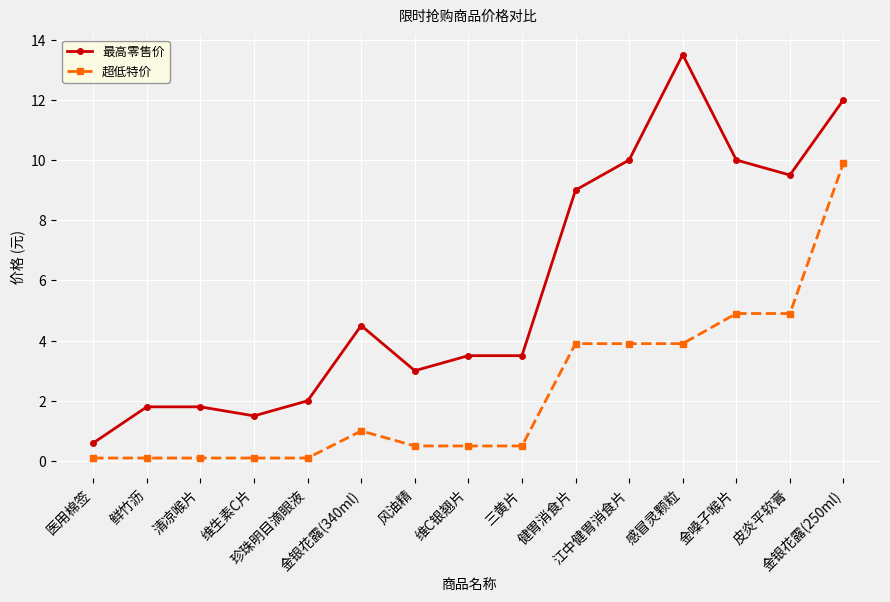

True or false: 最高零售价 and 超低特价 intersect in this chart.

False